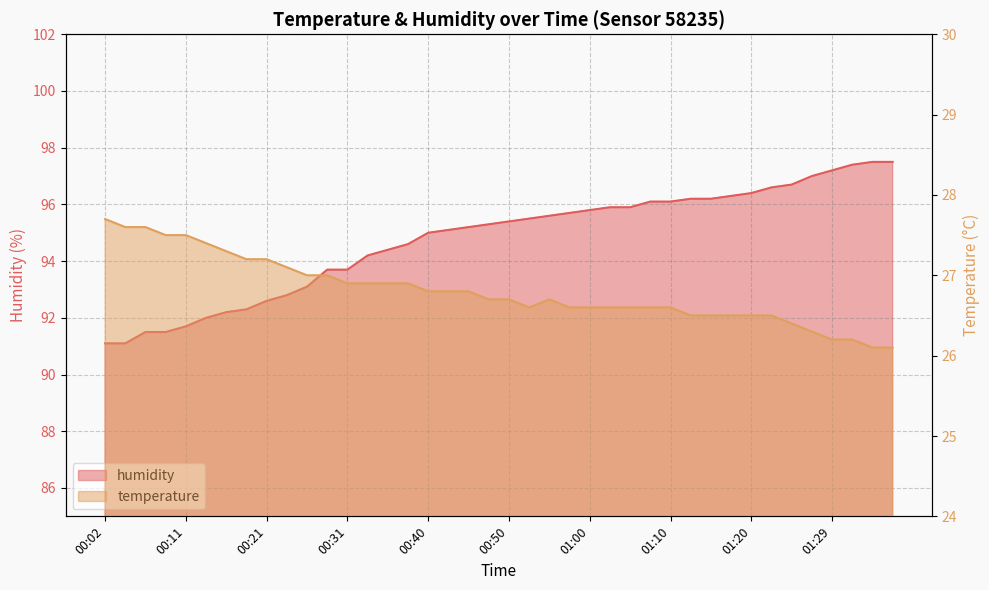

True or false: temperature and humidity intersect in this chart.

False